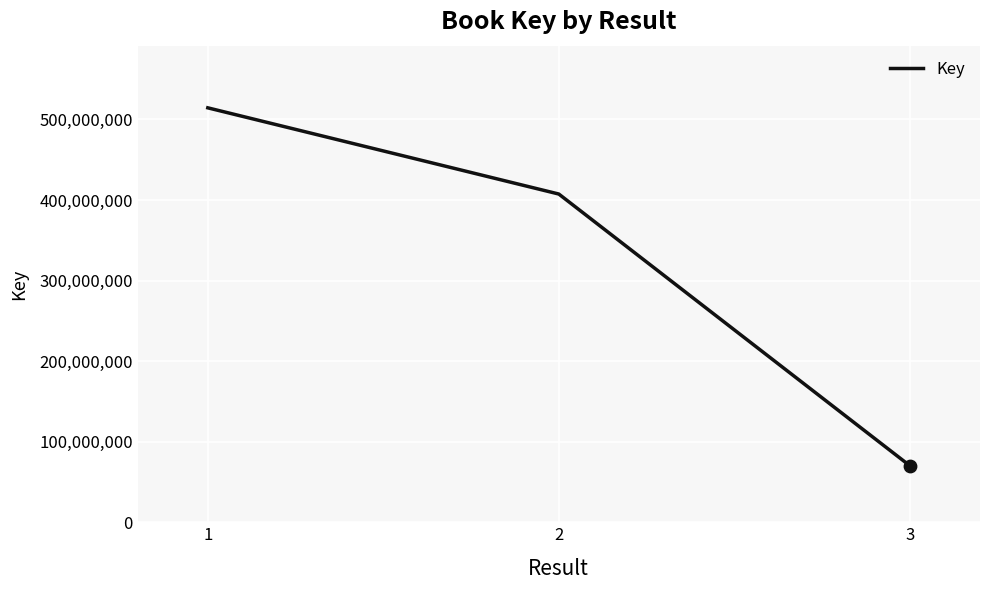

What is the ratio of the value at 2 to the value at 3?

5.8